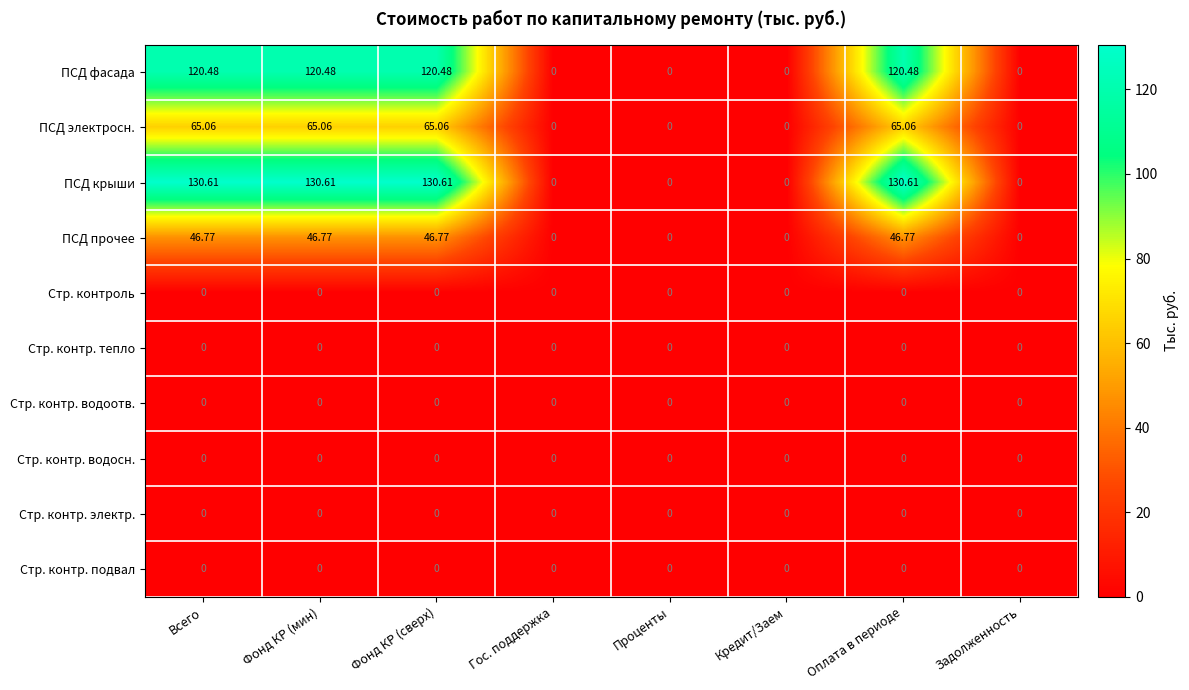

Is the value of Стр. контр. водоотв. at Всего greater than the value of ПСД крыши at Фонд КР (мин)?

No